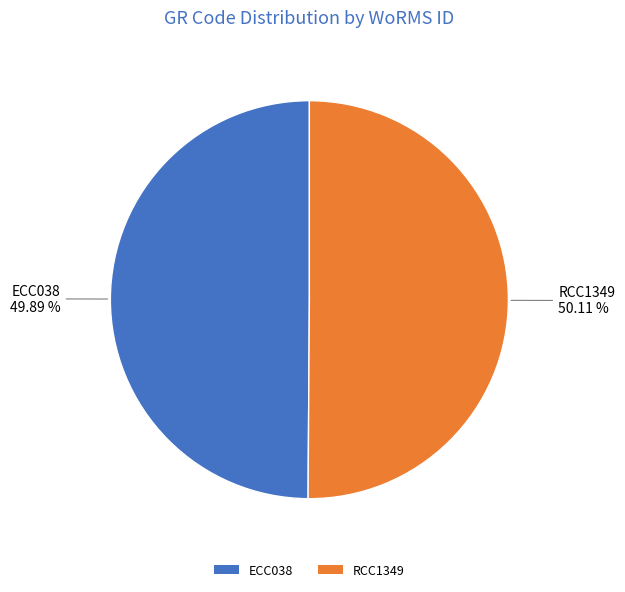

Approximately how many times larger is the value at RCC1349 compared to ECC038?

1.0